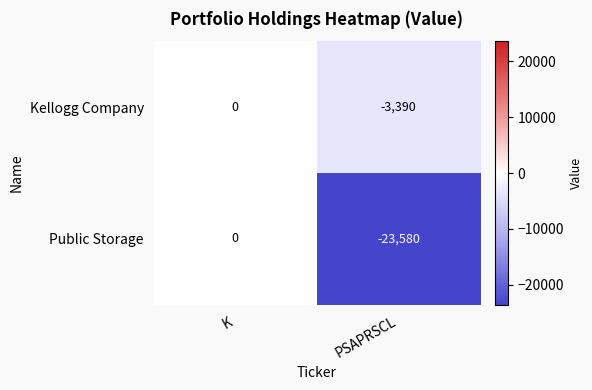

Rank the series by their average value, from highest to lowest.

Kellogg Company, Public Storage